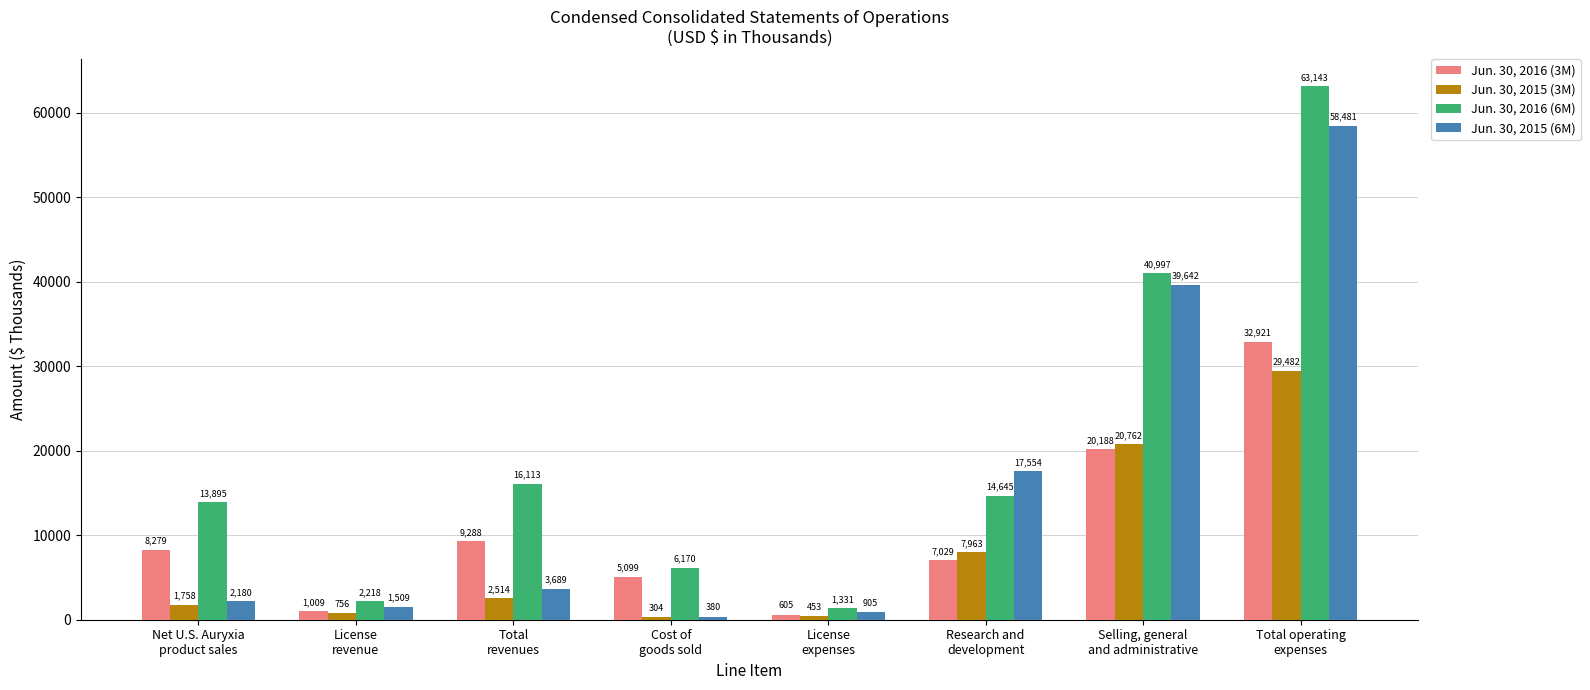

What is the difference between the maximum and minimum values in the Jun. 30, 2015 (6M) series?

58101